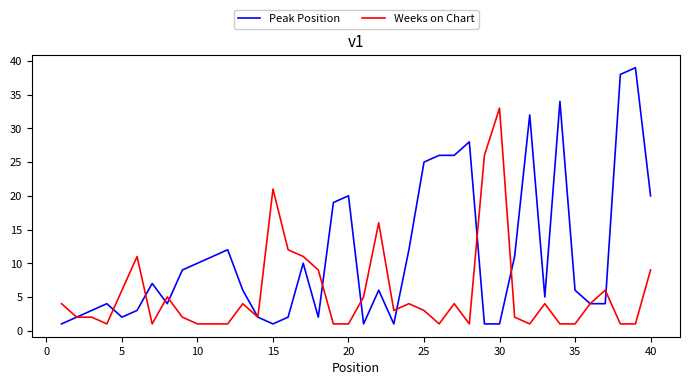

How many series are shown in this chart?

2